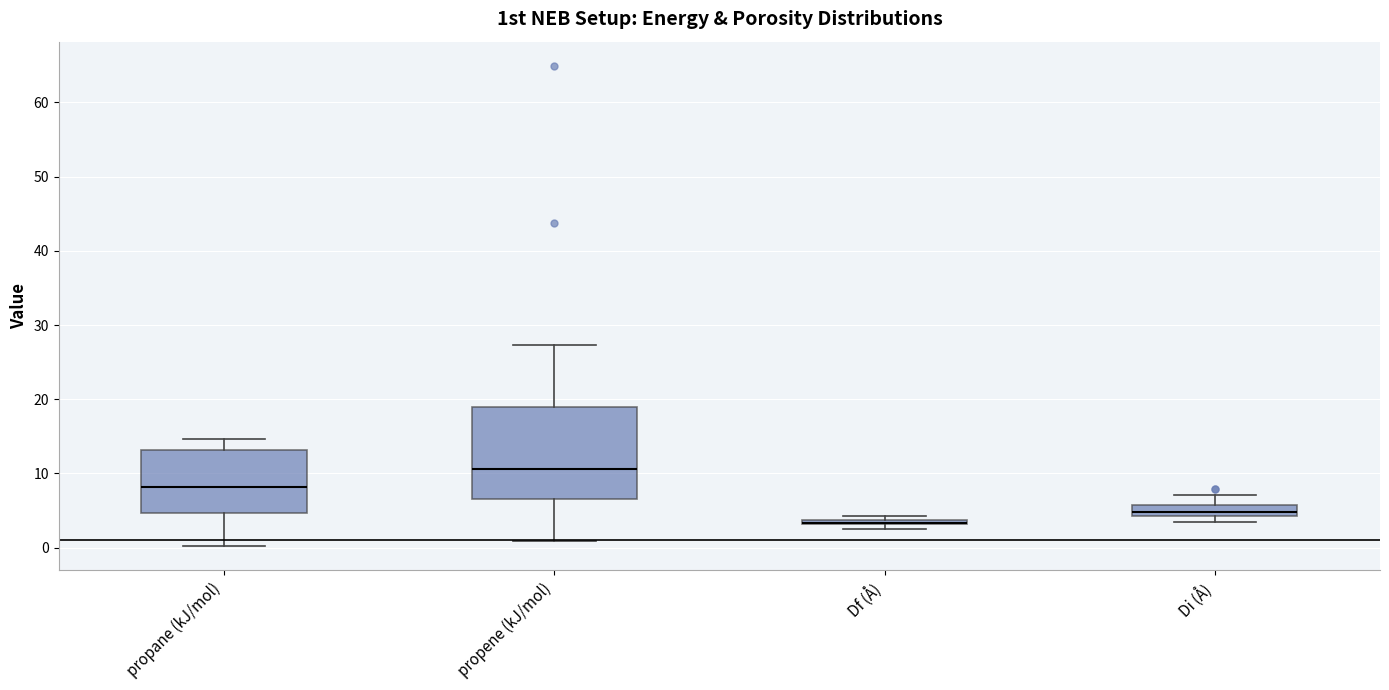

Comparing the boxes themselves (not the whiskers), which one is the tallest?

propene (kJ/mol)